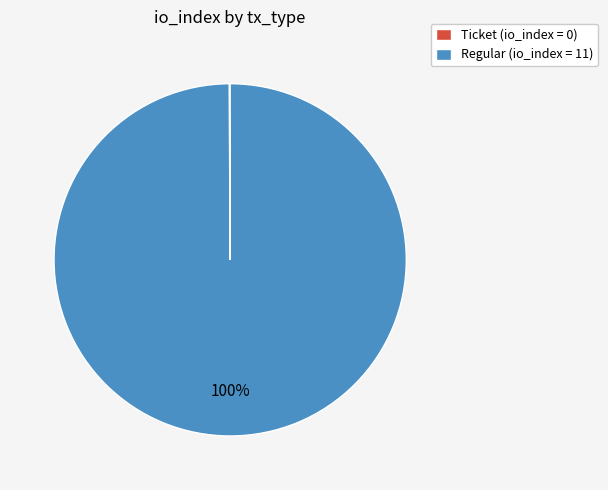

Is it true that Regular (io_index = 11) is 100% of the pie?

True